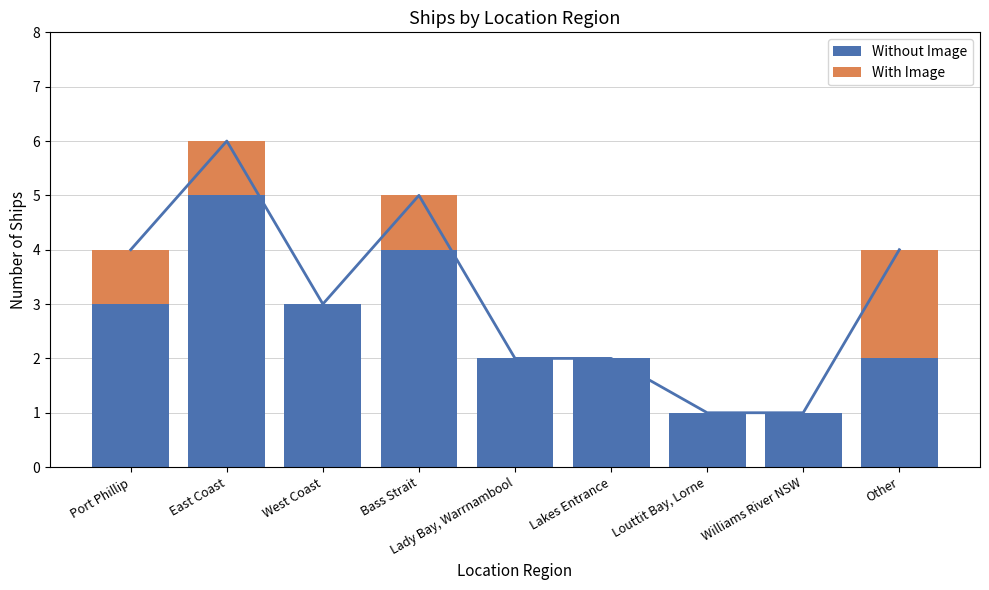

Which label corresponds to the smallest value in the chart?

West Coast